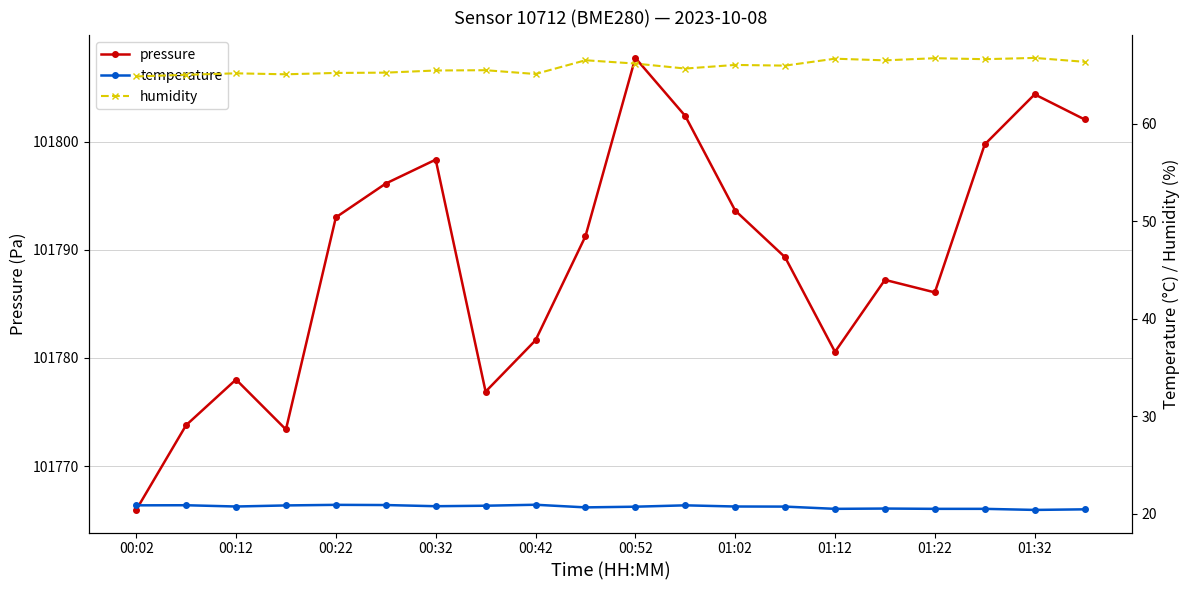

What is the greatest value displayed?

101807.8